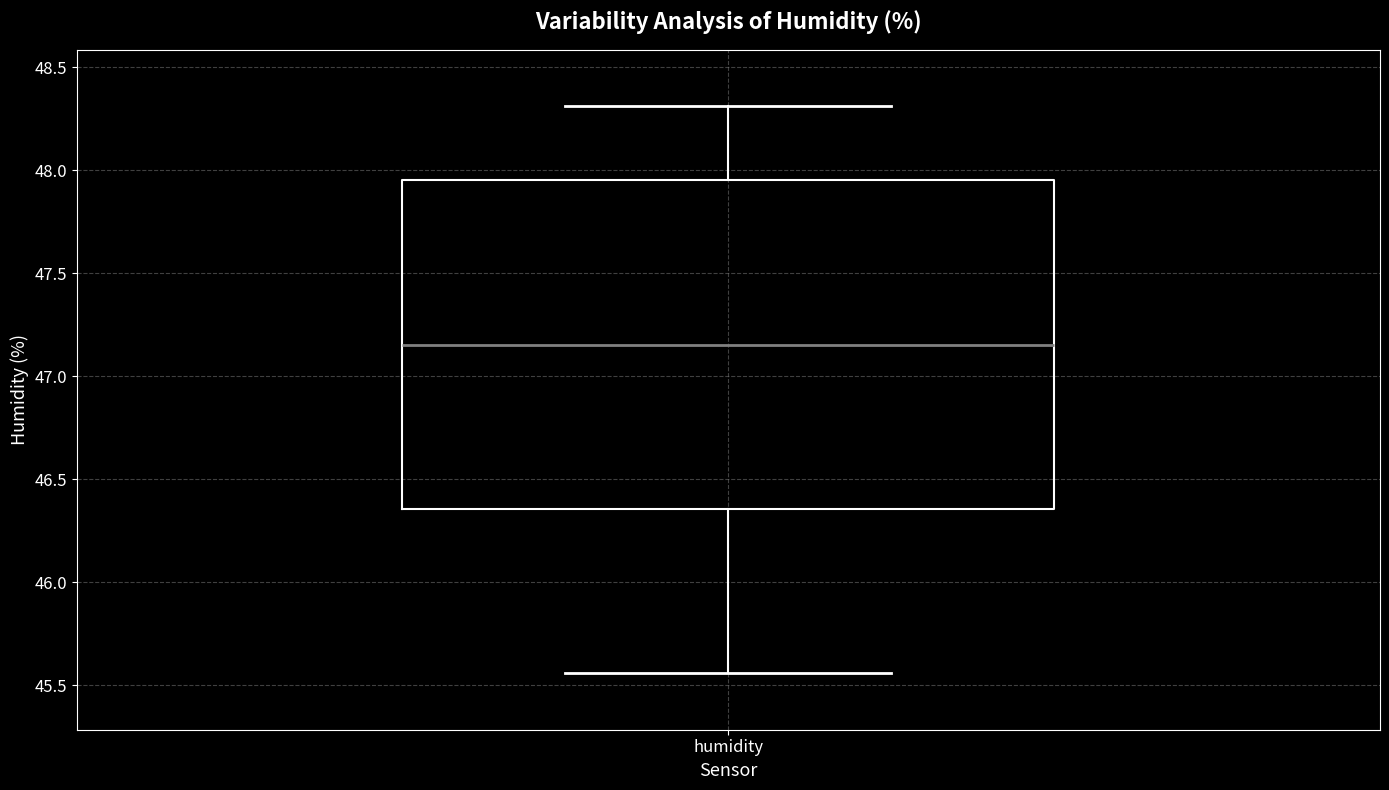

Transcribe this box plot: give where the median line is, the range the box spans, and where the two whiskers end, as read against the y-axis. The values are not printed on the chart, so give them approximately, as read against the axis.

median 47.15, box 46.35 to 47.95, whiskers 45.55 to 48.30